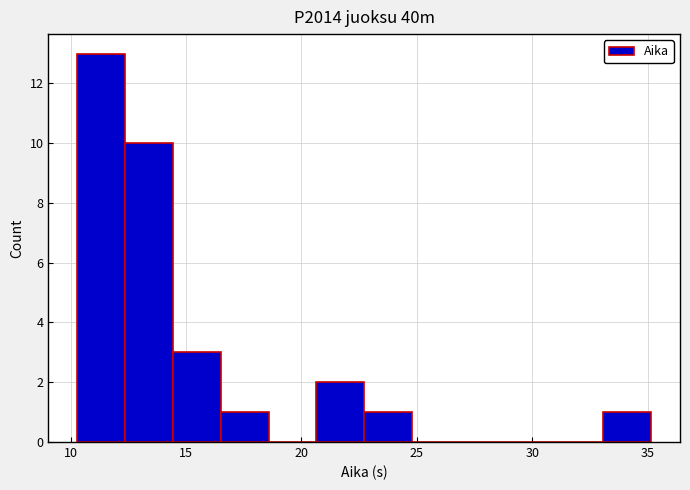

Which range on the x-axis has the tallest bar?

10.5 to 12.5